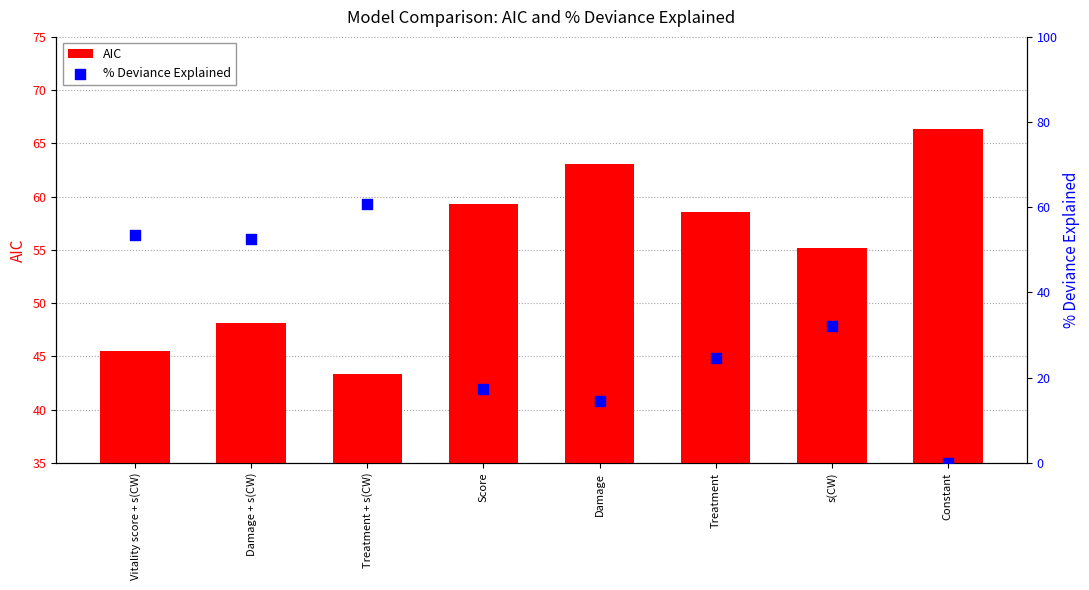

What is the total value across all series at Damage + s(CW)?

100.7